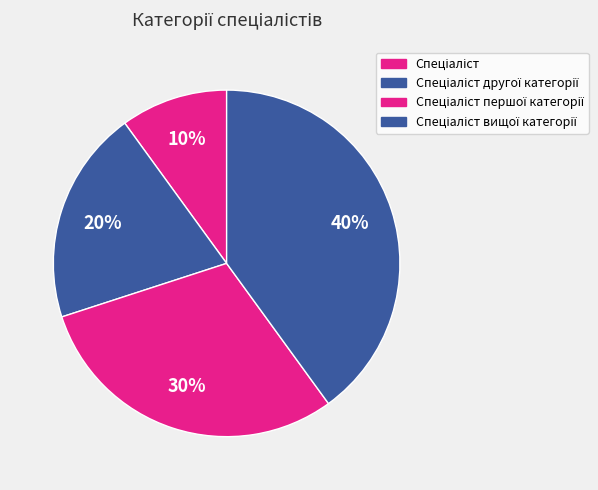

Count the number of slices in the pie.

4